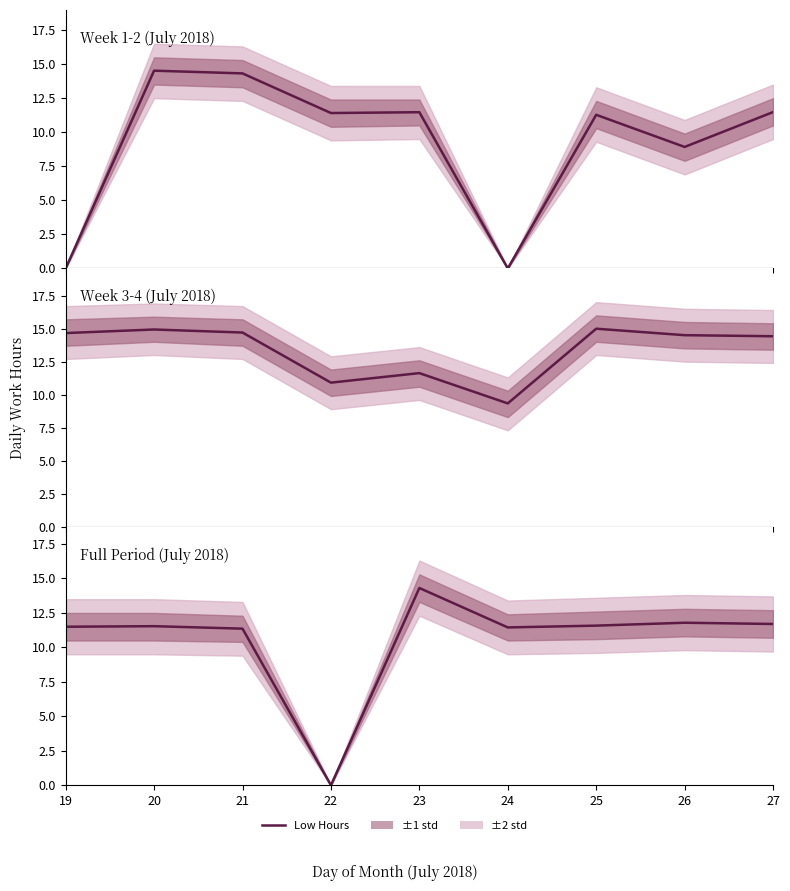

Rank the categories by value from lowest to highest.

22, 21, 24, 19, 20, 25, 27, 26, 23